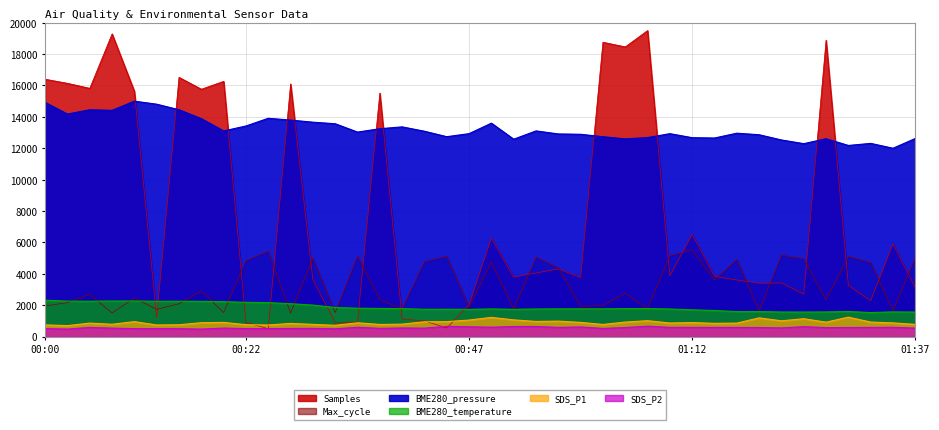

What is the average value of the Samples series?

7898.1